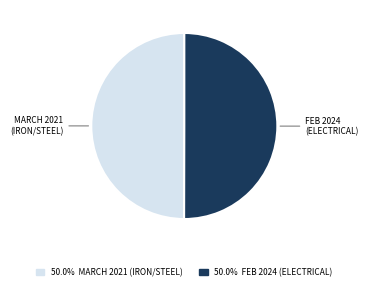

Count the number of slices in the pie.

2